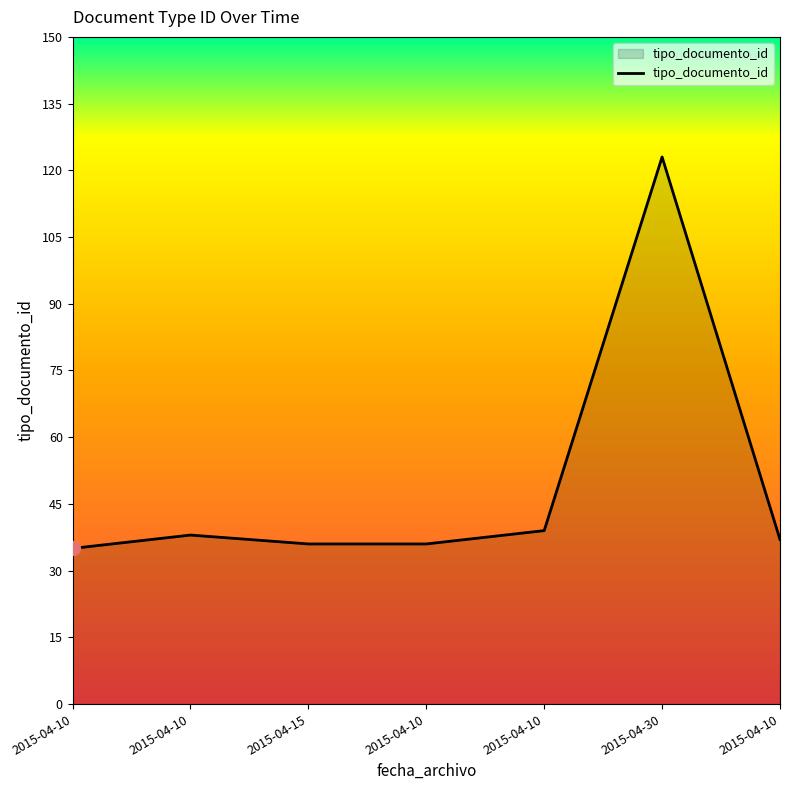

True or false: the data has more than 0 interior local peaks.

True